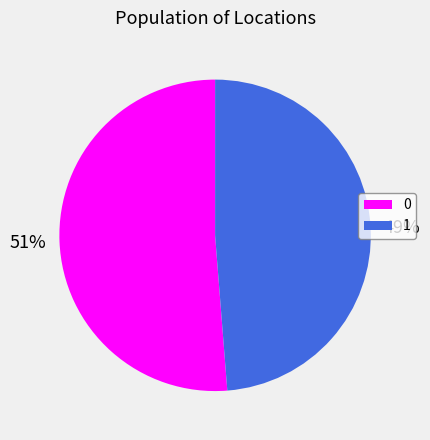

Does 0 account for over 50% of the chart?

Yes